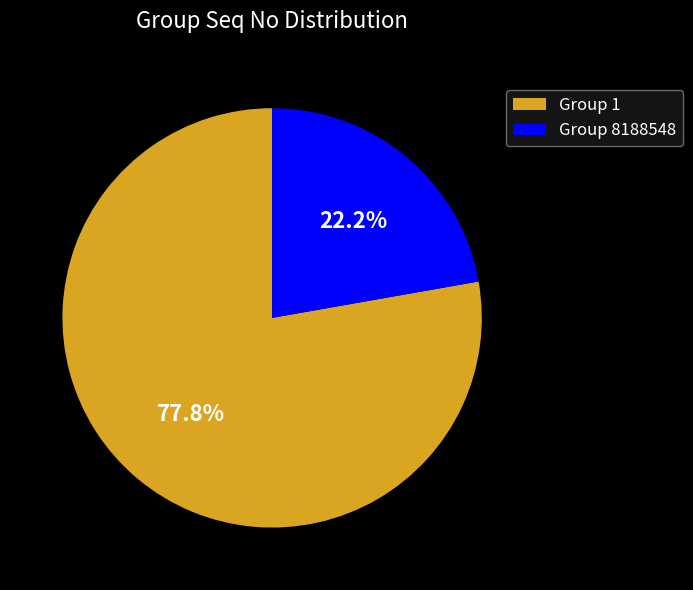

To the nearest percent, what percentage of the pie is Group 1?

78%